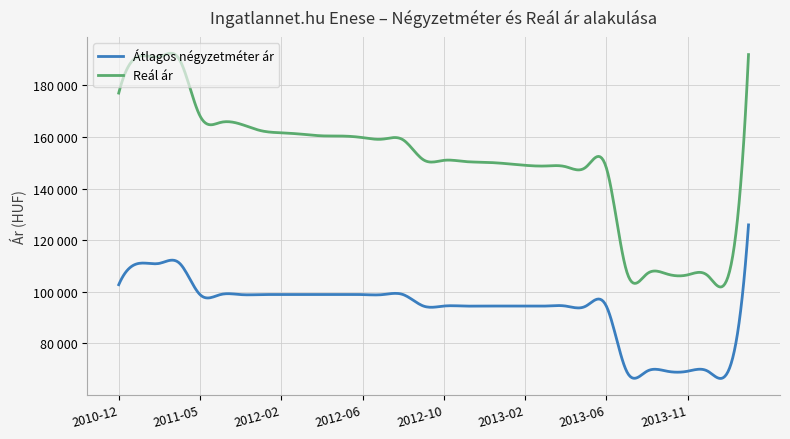

Which series has the largest range (max minus min)?

Reál ár